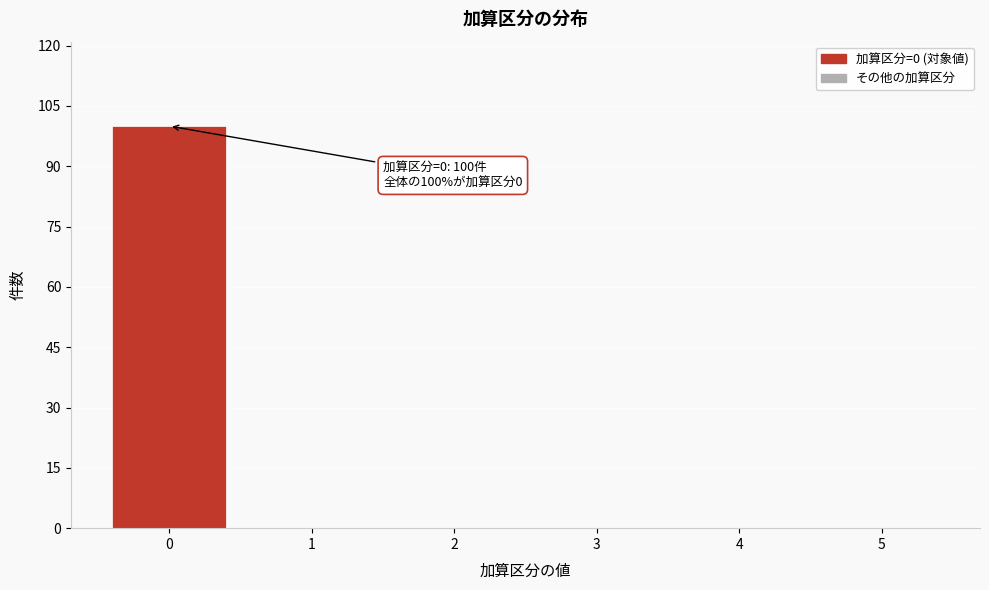

Reading right to left, transcribe all the data shown in this chart.

5=0	4=0	3=0	2=0	1=0	0=100